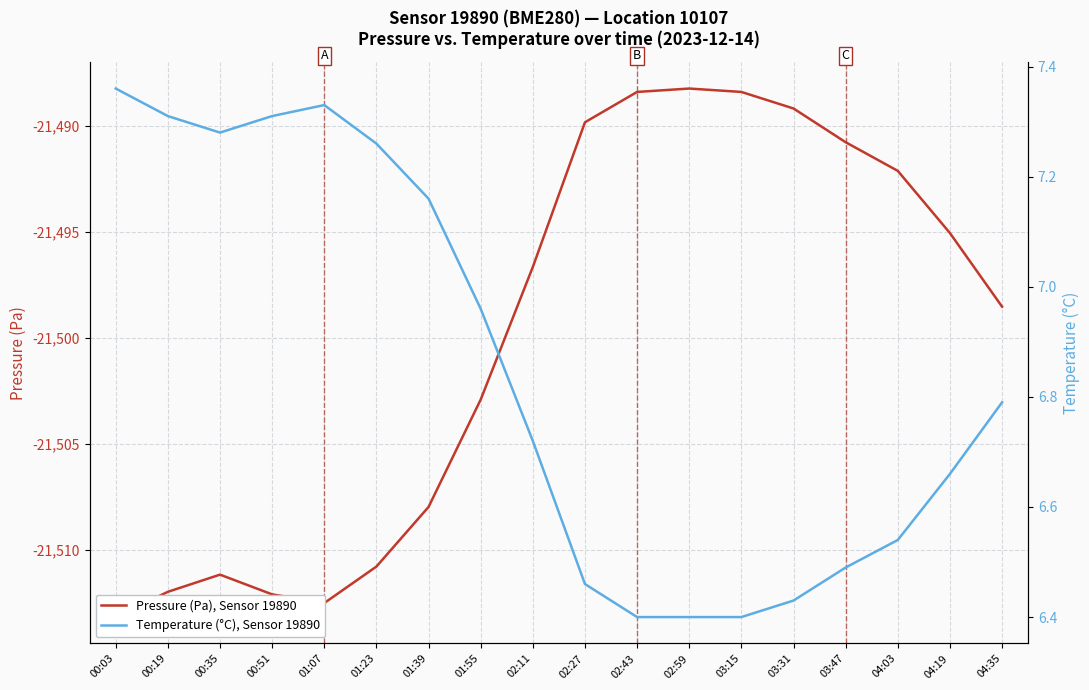

What are all the series names shown in the legend?

Pressure (Pa), Sensor 19890, Temperature (°C), Sensor 19890